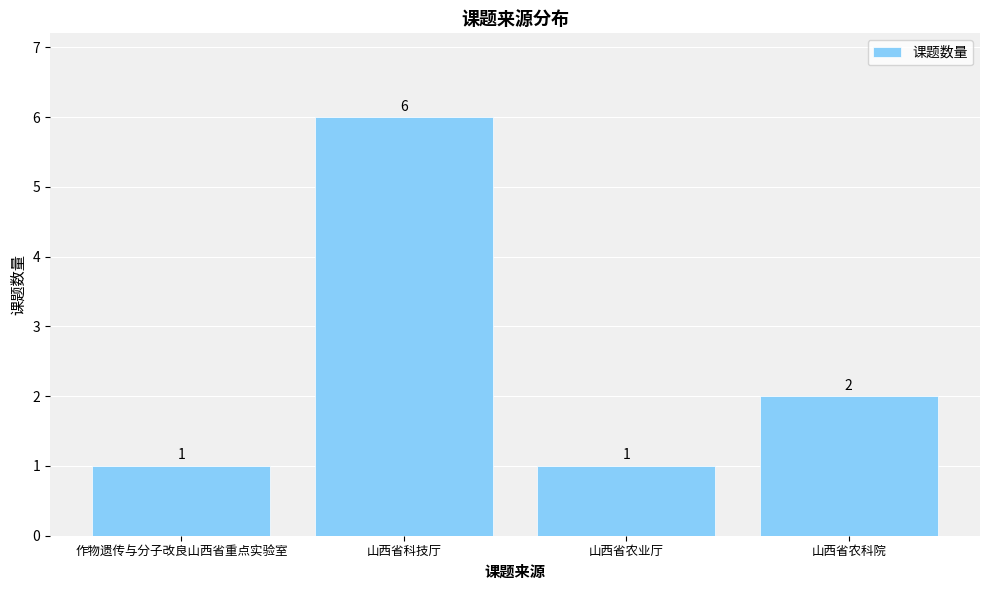

The chart shows a value of 2 at 作物遗传与分子改良山西省重点实验室. True or false?

False